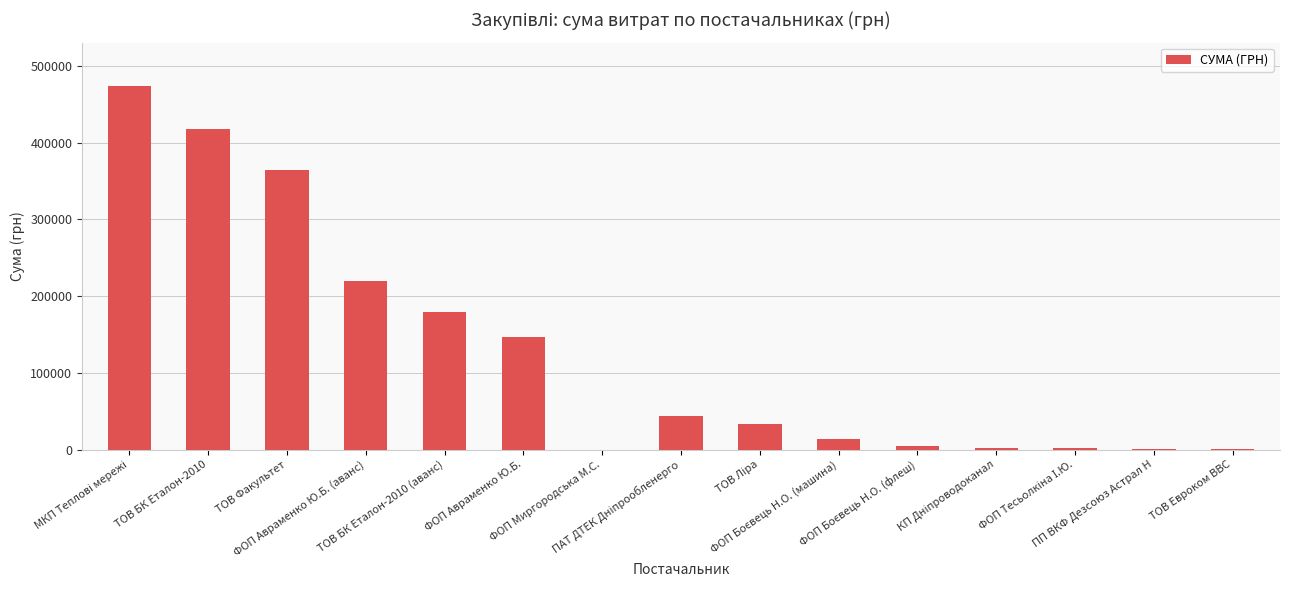

The chart shows a value of 146586.4 at ФОП Авраменко Ю.Б.. True or false?

True